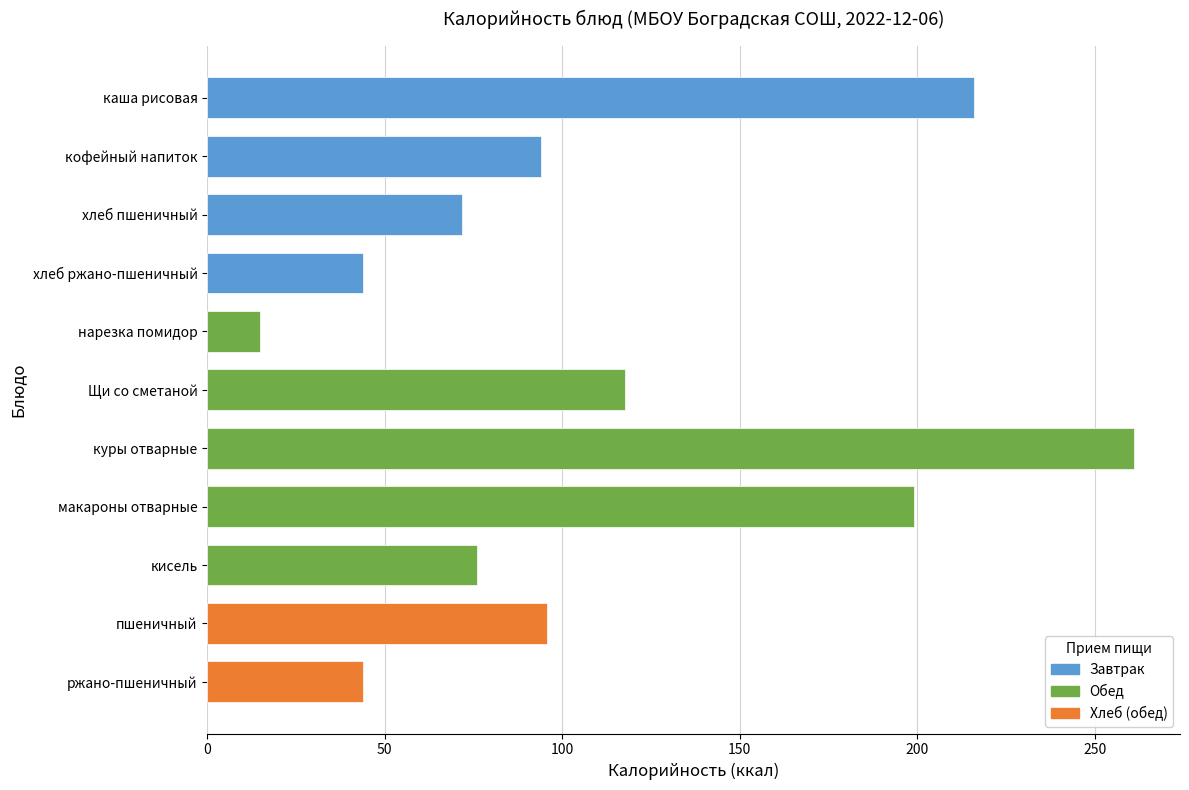

Count the number of categories in the chart.

11